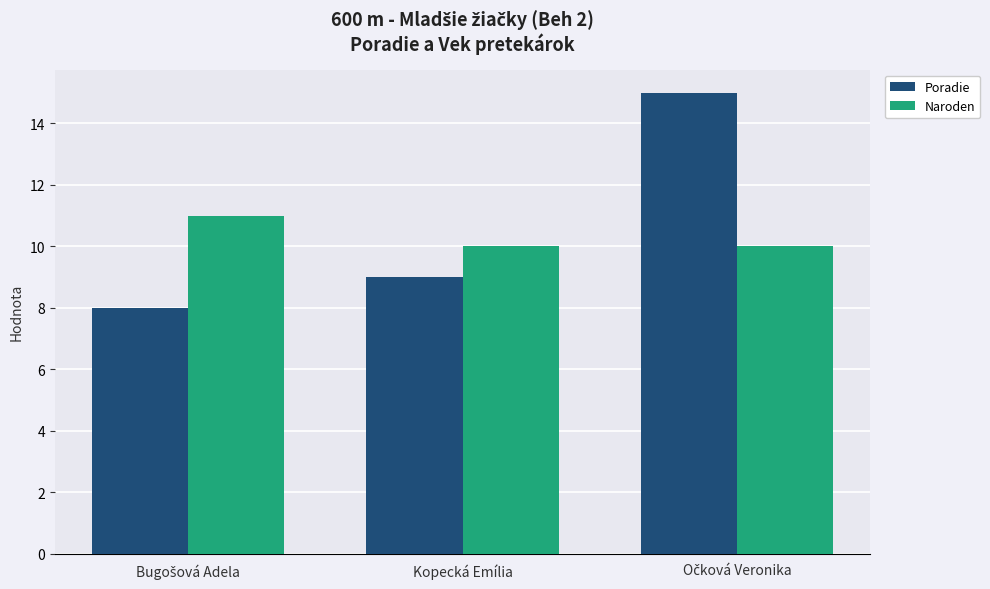

What is the lowest value of the Naroden series?

10